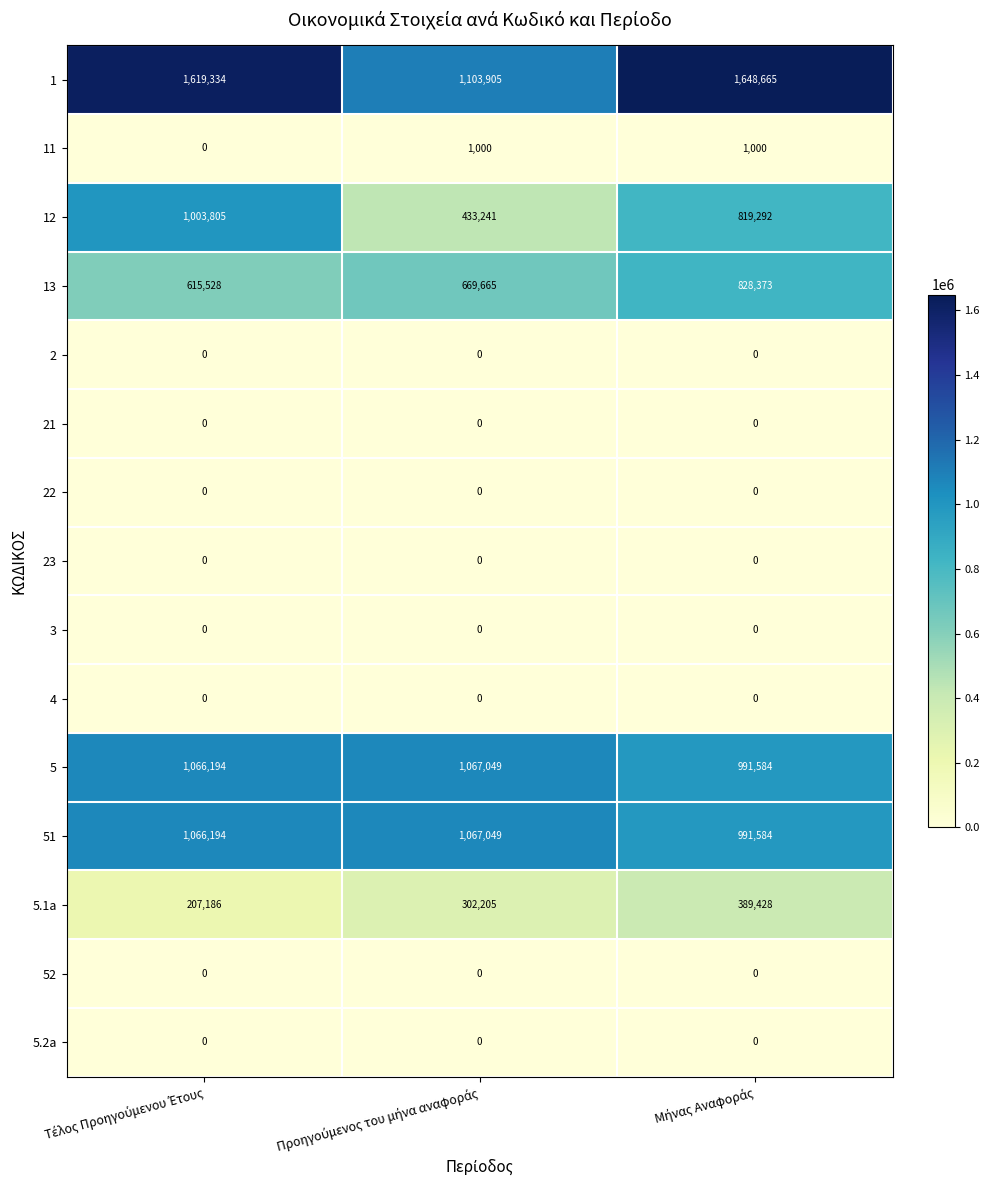

How many categories are shown in the chart?

3